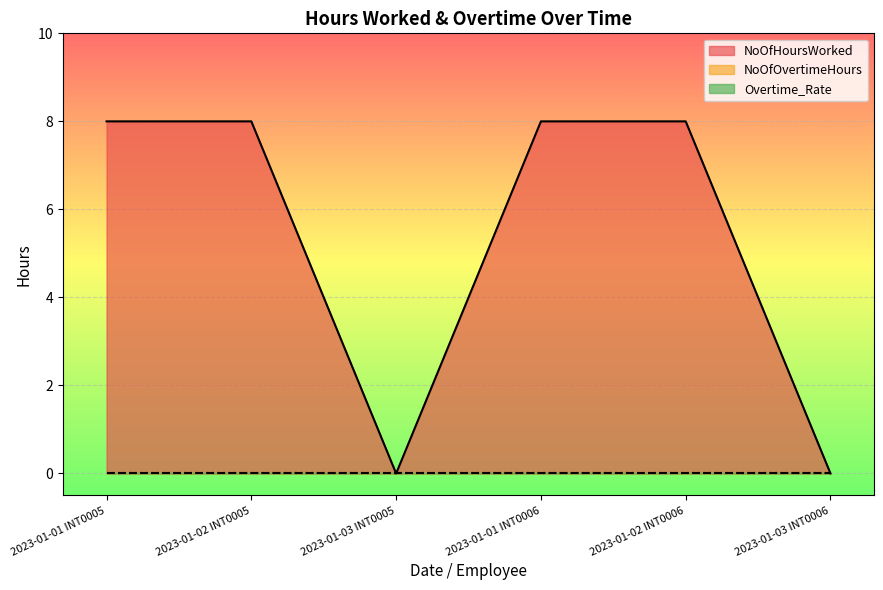

Reading right to left, list all the values displayed in this chart.

NoOfHoursWorked: 2023-01-03 INT0006=0	2023-01-02 INT0006=8	2023-01-01 INT0006=8	2023-01-03 INT0005=0	2023-01-02 INT0005=8	2023-01-01 INT0005=8
NoOfOvertimeHours: 2023-01-03 INT0006=0	2023-01-02 INT0006=0	2023-01-01 INT0006=0	2023-01-03 INT0005=0	2023-01-02 INT0005=0	2023-01-01 INT0005=0
Overtime_Rate: 2023-01-03 INT0006=0	2023-01-02 INT0006=0	2023-01-01 INT0006=0	2023-01-03 INT0005=0	2023-01-02 INT0005=0	2023-01-01 INT0005=0